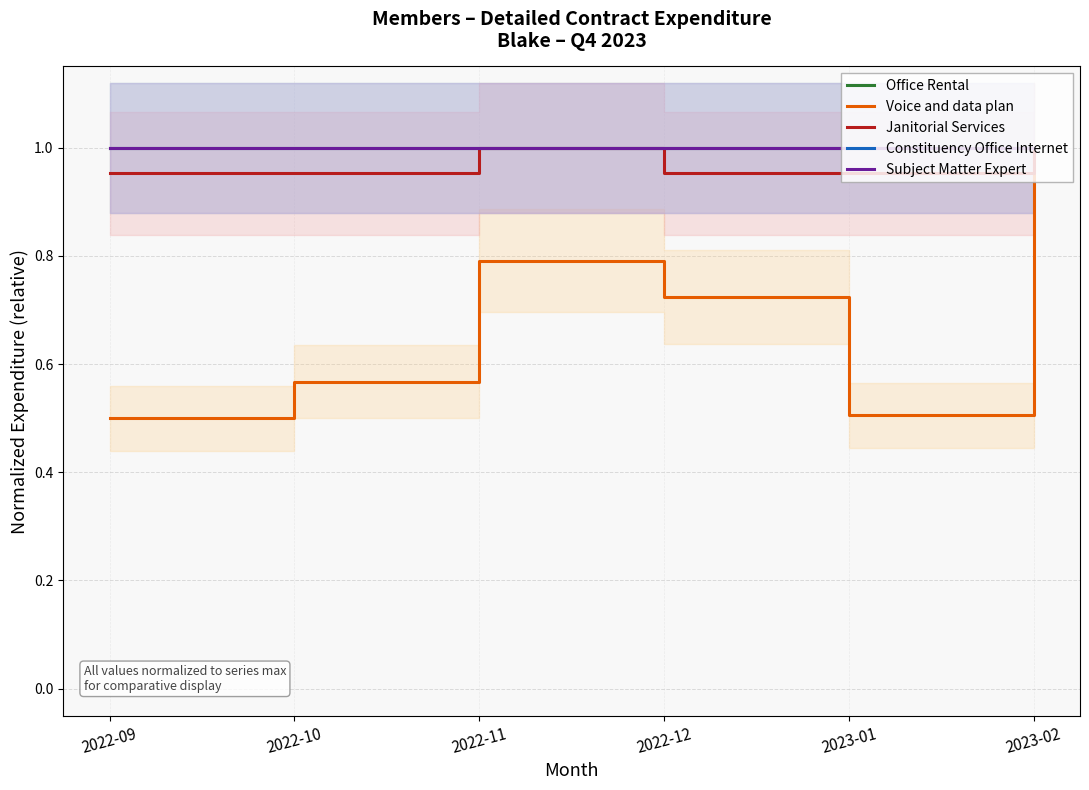

True or false: Janitorial Services has more than 1 points higher than both neighbors.

False